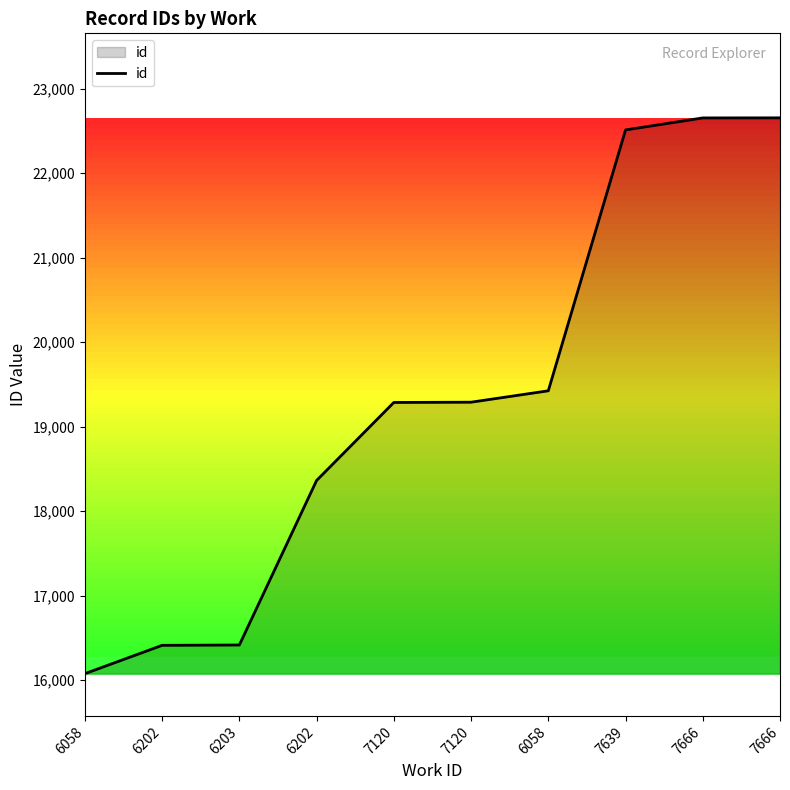

Does the chart display data point markers on the line(s)?

No